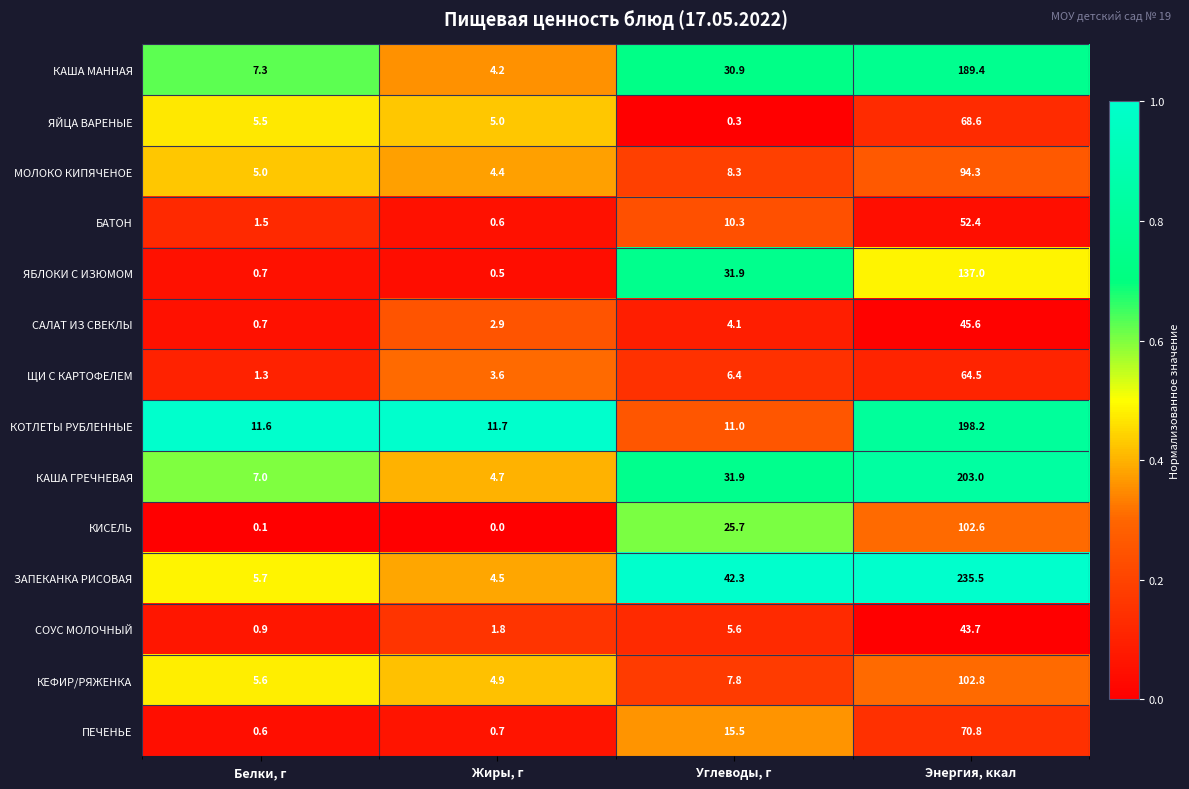

What is the difference between the maximum and minimum values in the КАША ГРЕЧНЕВАЯ series?

198.3